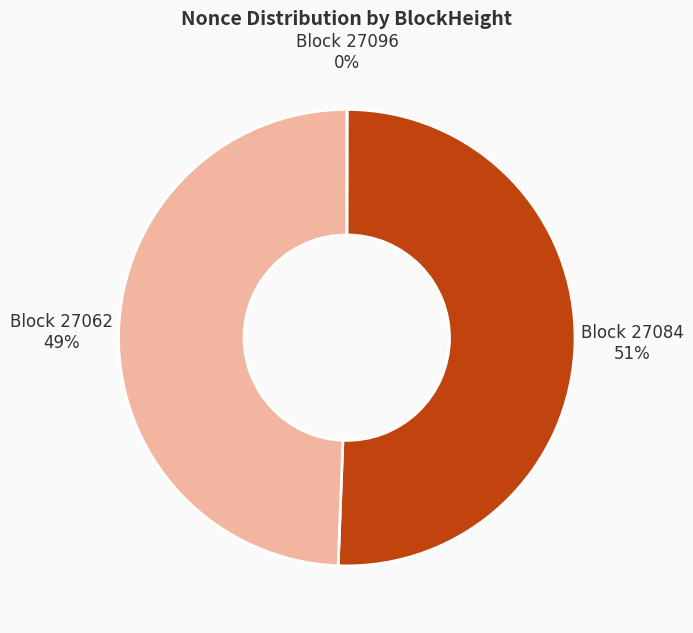

Which slice is the largest?

Block 27084